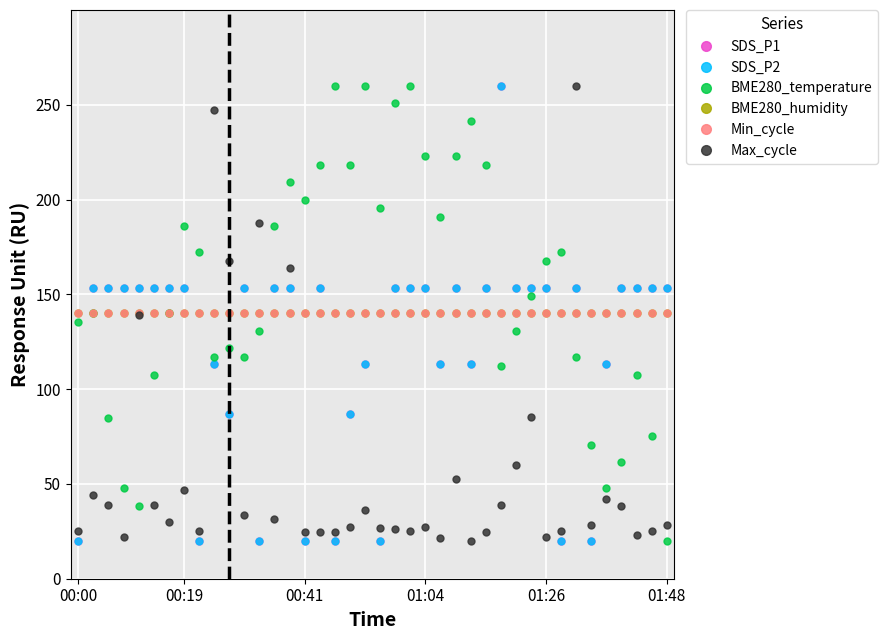

Between which two adjacent categories do BME280_humidity and BME280_temperature first intersect?

00:00 and 00:19